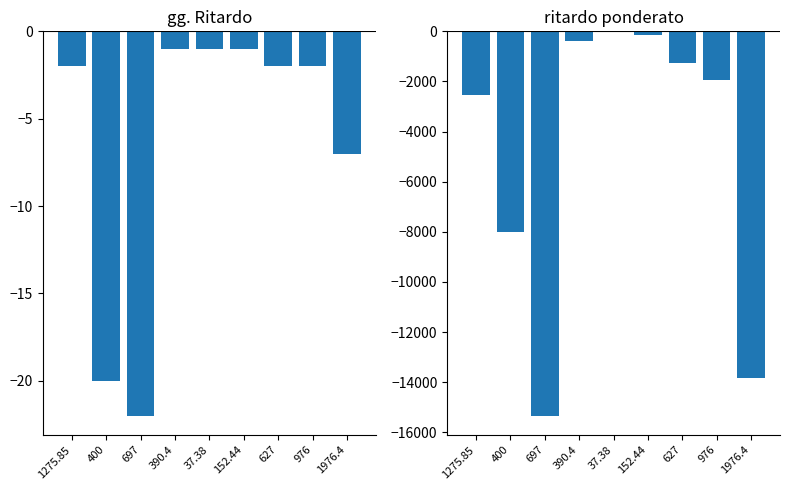

True or false: ritardo ponderato has a value of -65.6 at 37.38.

False